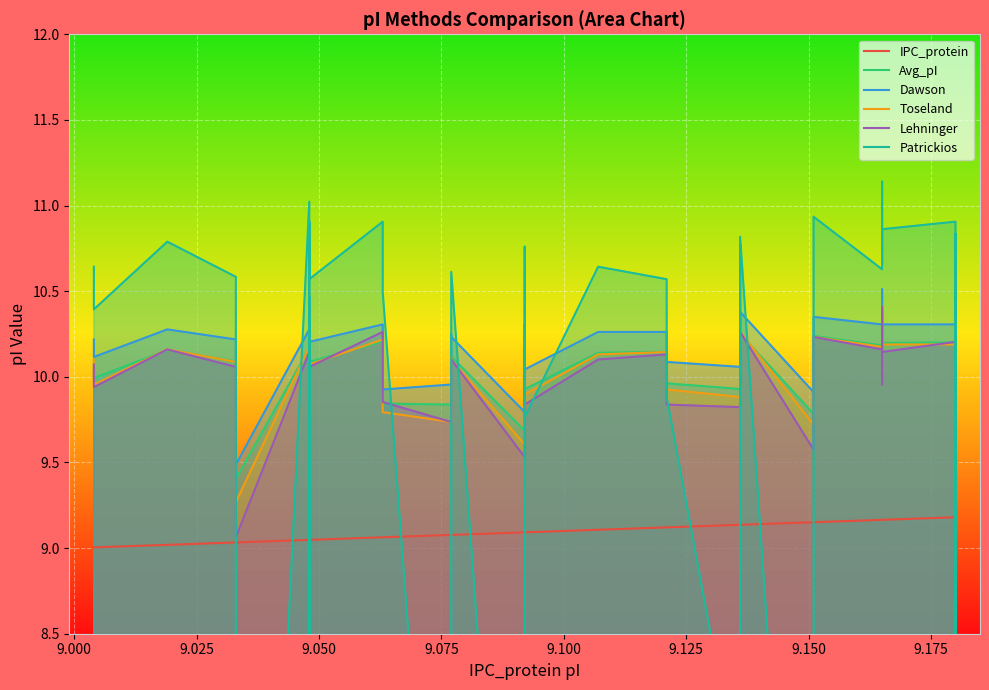

What are all the series names shown in the legend?

IPC_protein, Avg_pI, Dawson, Toseland, Lehninger, Patrickios